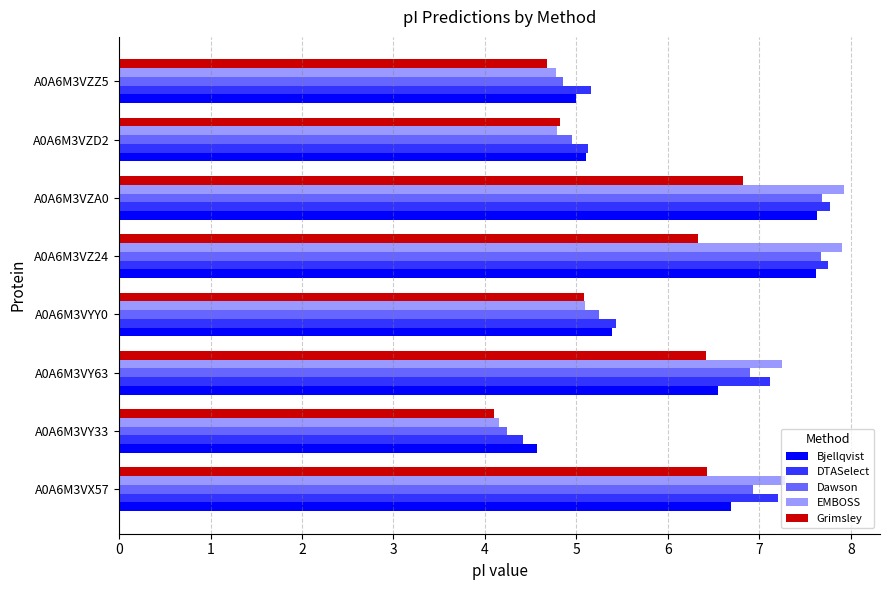

What is the difference between the highest and lowest values at A0A6M3VY33?

0.5